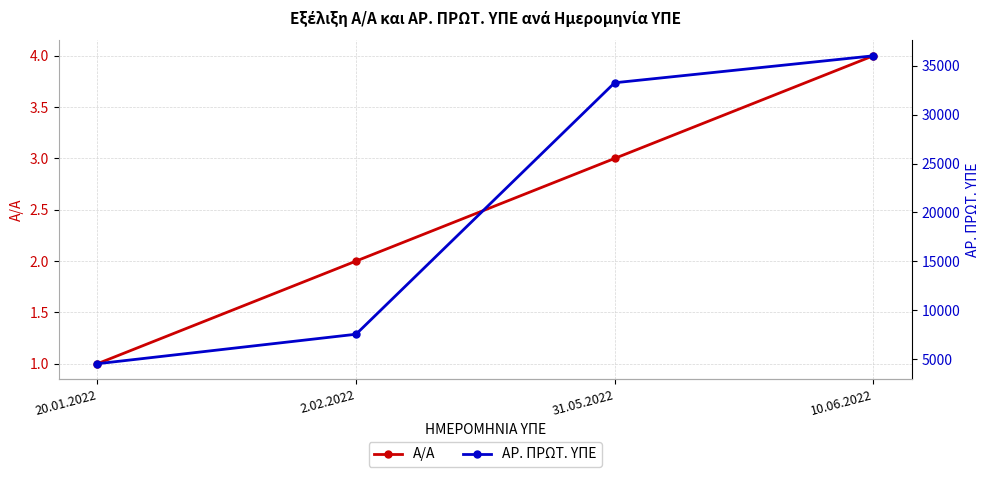

Between 10.06.2022 and 31.05.2022, which is larger?

10.06.2022